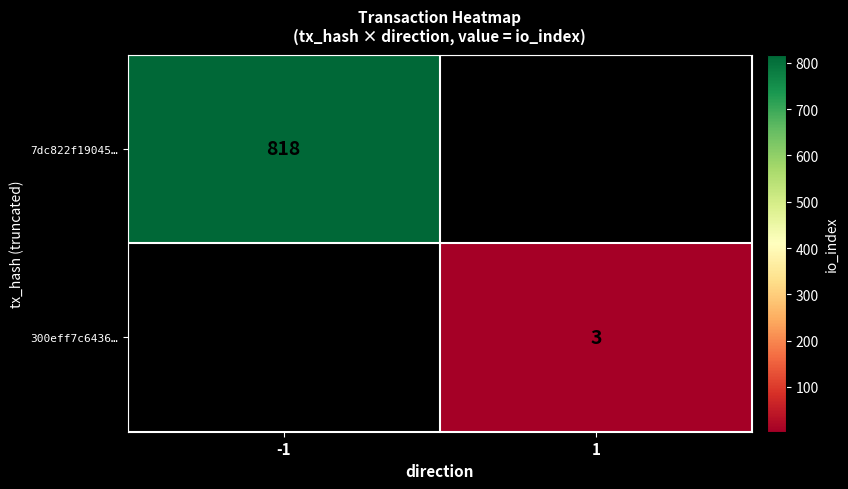

What is the greatest value displayed?

818.0